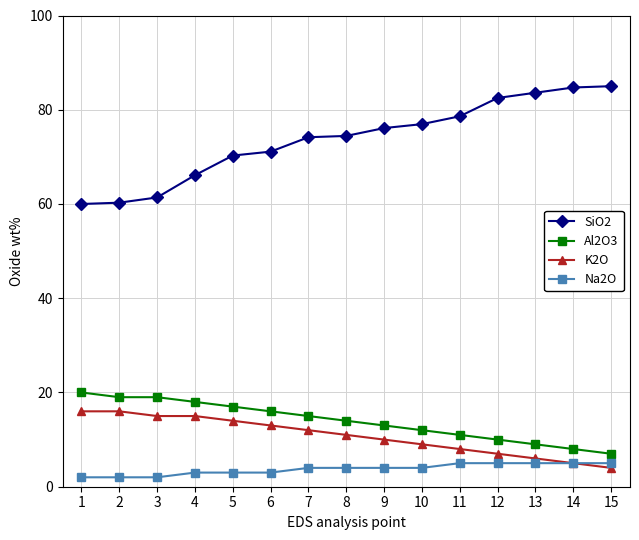

What is the difference between the maximum and minimum values in the Na2O series?

3.0